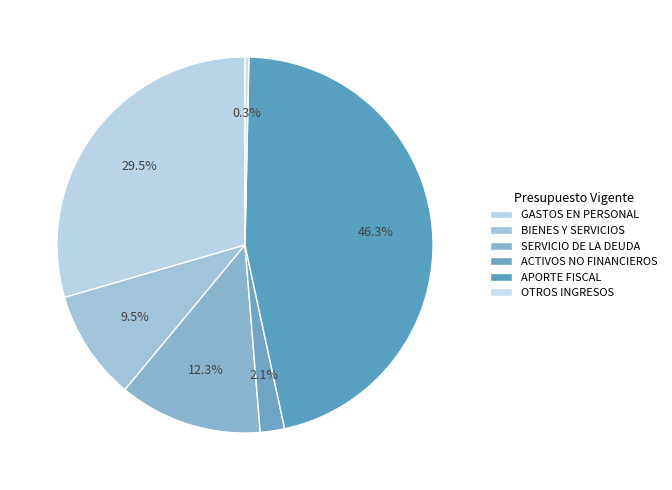

To the nearest percent, what is the average slice percentage?

17%